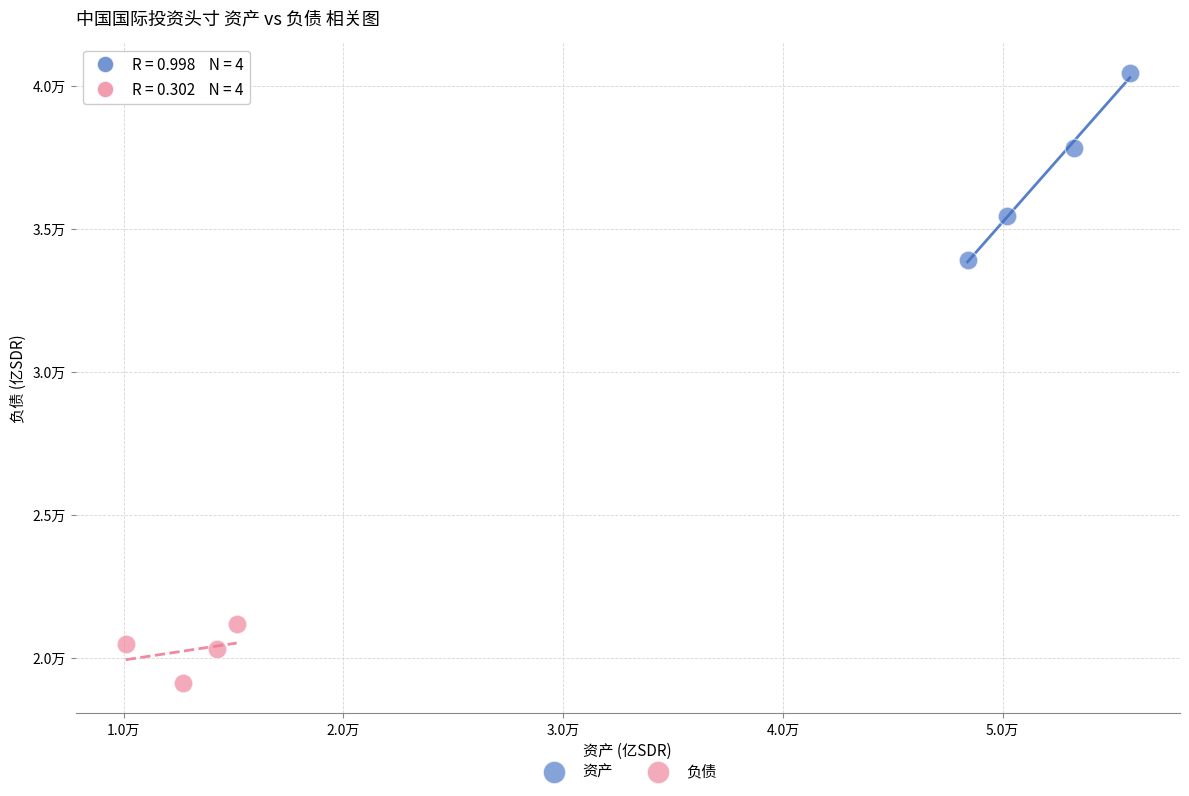

Which series contains the highest Y value?

资产